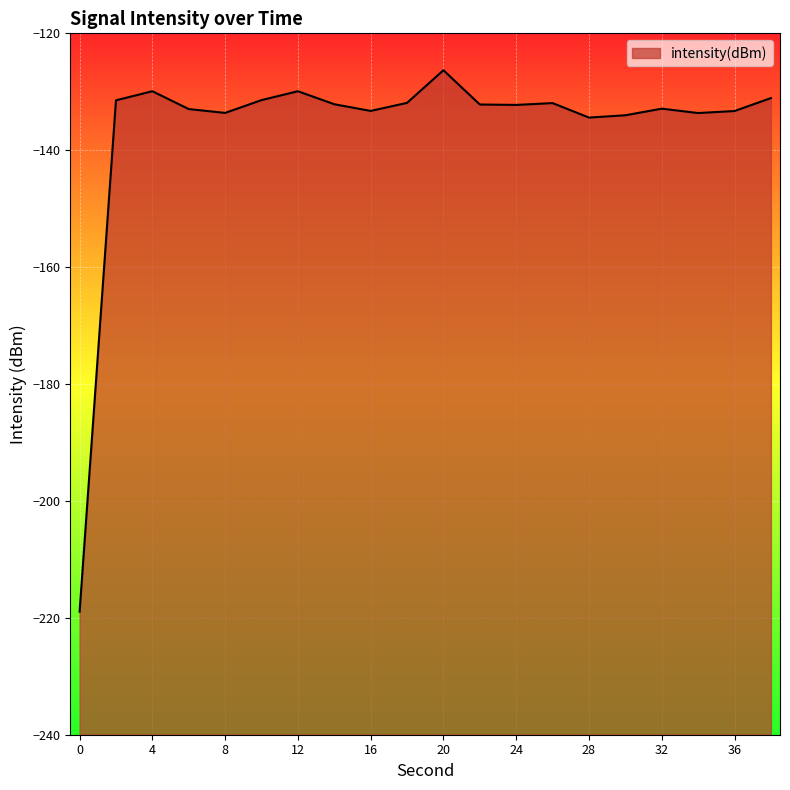

List the labels in order of value, largest first.

20, 4, 12, 38, 10, 2, 18, 26, 14, 22, 24, 32, 6, 16, 36, 8, 34, 30, 28, 0